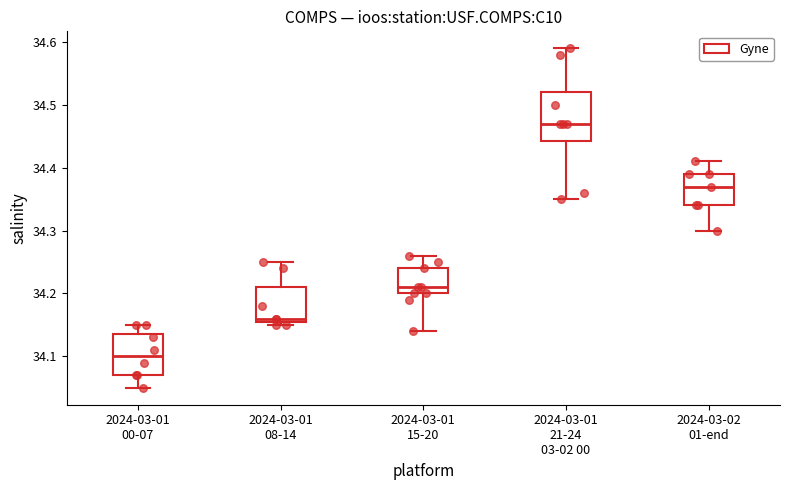

Reading left to right, read every box against the y-axis: the position of its median line, the range the box covers, and the ends of its whiskers. The values are not printed on the chart, so give them approximately, as read against the axis.

2024-03-01 00-07: median 34.10, box 34.07 to 34.14, whiskers 34.05 to 34.15
2024-03-01 08-14: median 34.16 (just above the box's lower edge), box 34.16 to 34.21, whiskers 34.15 to 34.25
2024-03-01 15-20: median 34.21, box 34.20 to 34.24, whiskers 34.14 to 34.26
2024-03-01 21-24 03-02 00: median 34.47, box 34.44 to 34.52, whiskers 34.35 to 34.59
2024-03-02 01-end: median 34.37, box 34.34 to 34.39, whiskers 34.30 to 34.41